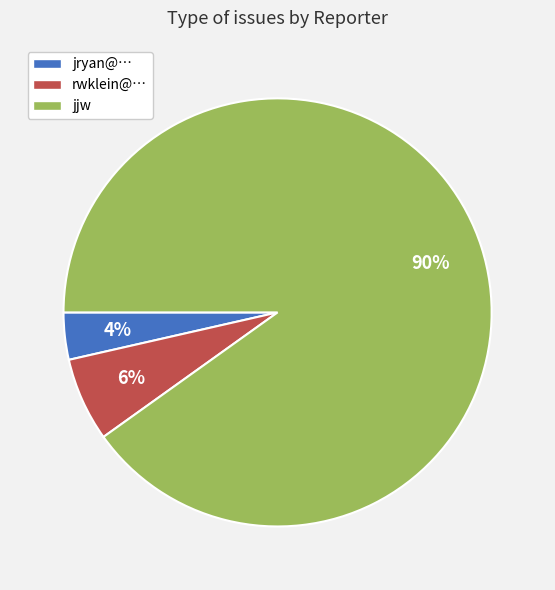

What percentage is the rwklein@… slice, to the nearest percent?

6%